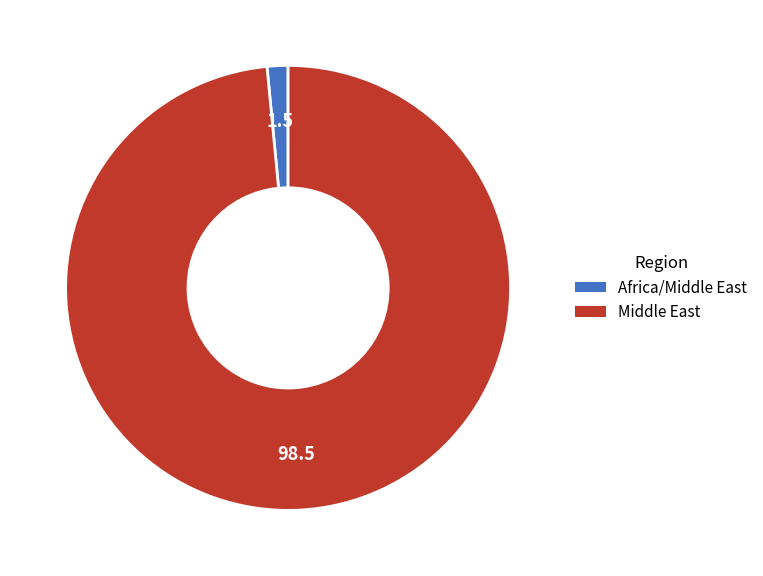

Count the number of slices in the pie.

2